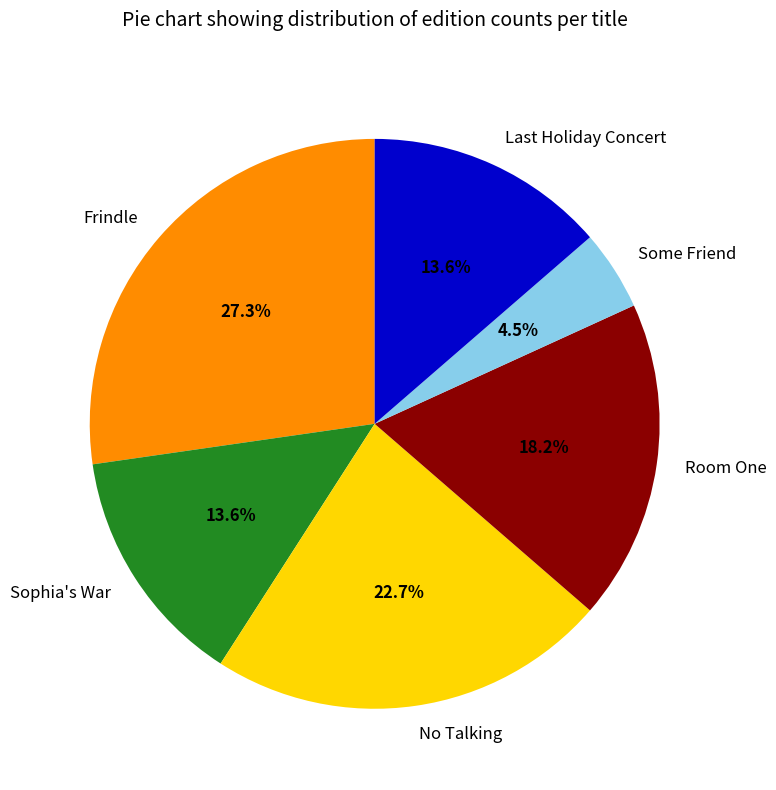

The Frindle slice represents 33% of the pie. True or false?

False